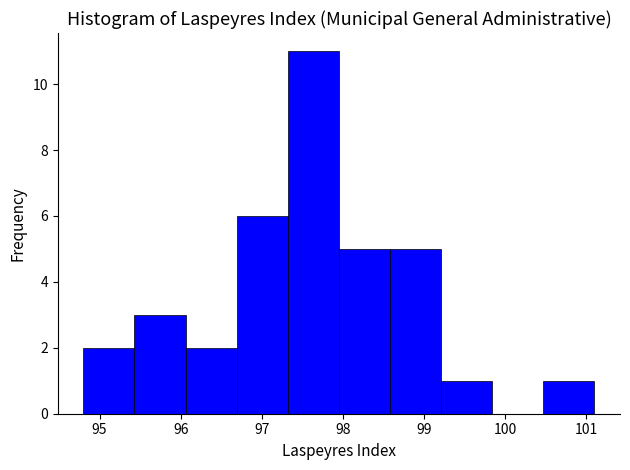

How tall is the bar that spans 98.58 to 99.21 on the x-axis? Neither the bar edges nor the heights are printed on the chart, so give them approximately, as read against the axes.

5